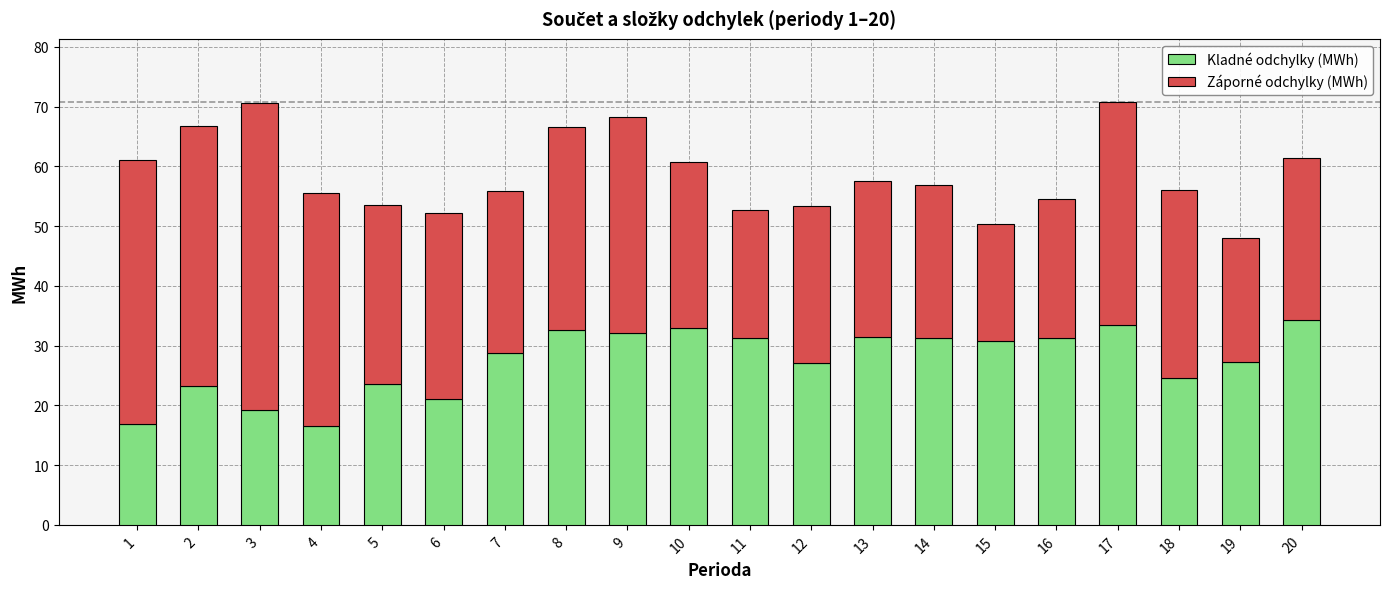

Is it true that Kladné odchylky (MWh) equals 28.8 at 7?

True